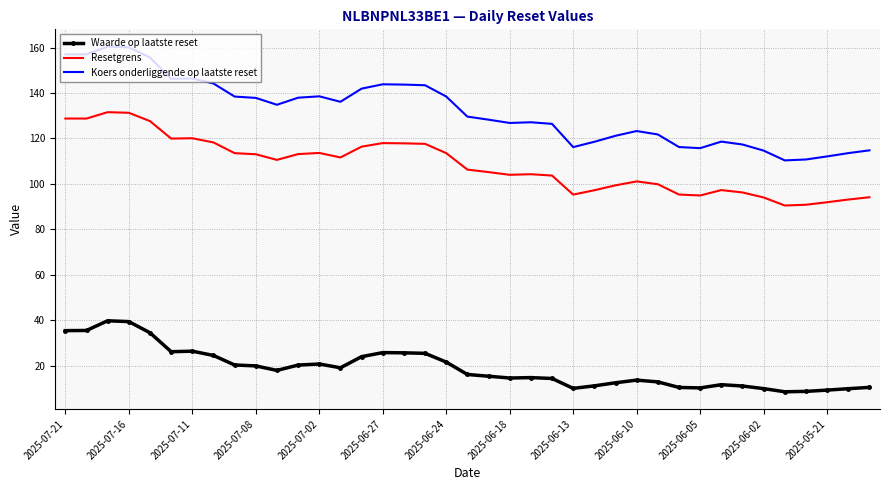

Rank the series by their average value, from lowest to highest.

Waarde op laatste reset, Resetgrens, Koers onderliggende op laatste reset